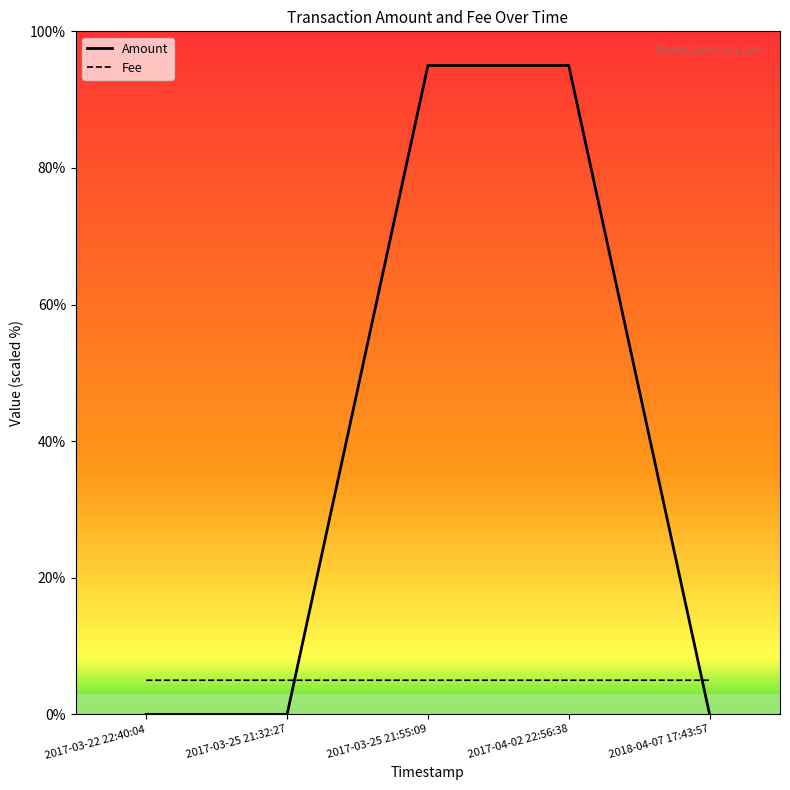

True or false: Amount has more than 1 interior local peaks.

False